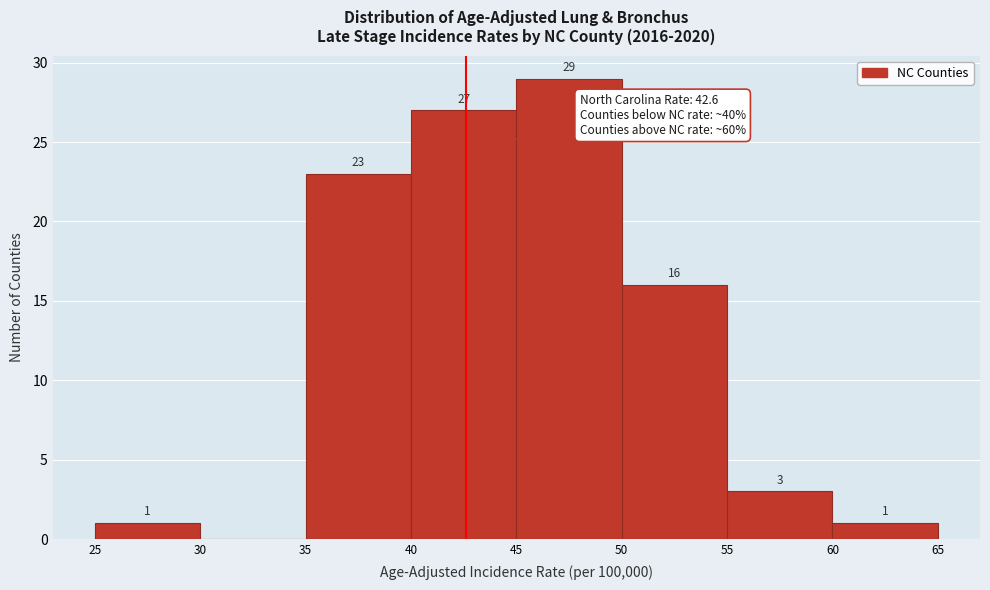

Over which range of the x-axis is the bar tallest?

45 to 50